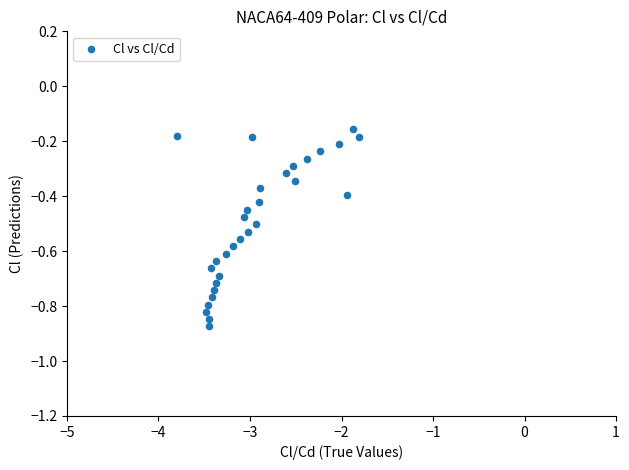

What is the range of Y values (max minus min)?

0.7